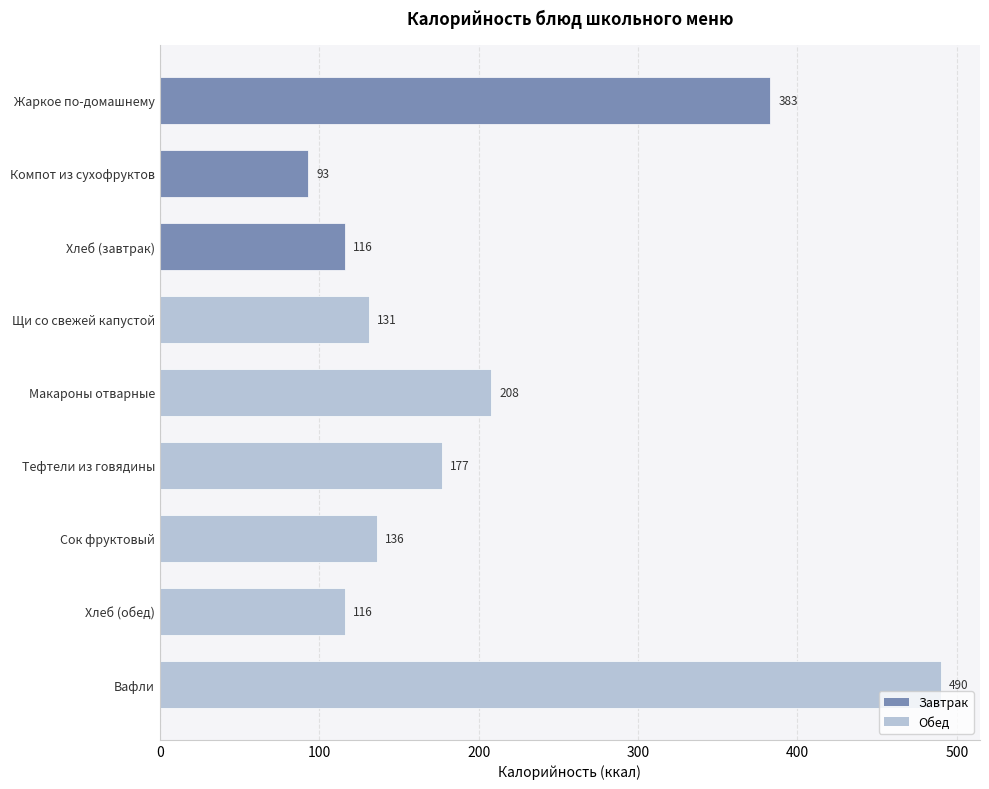

What is the average value?

206